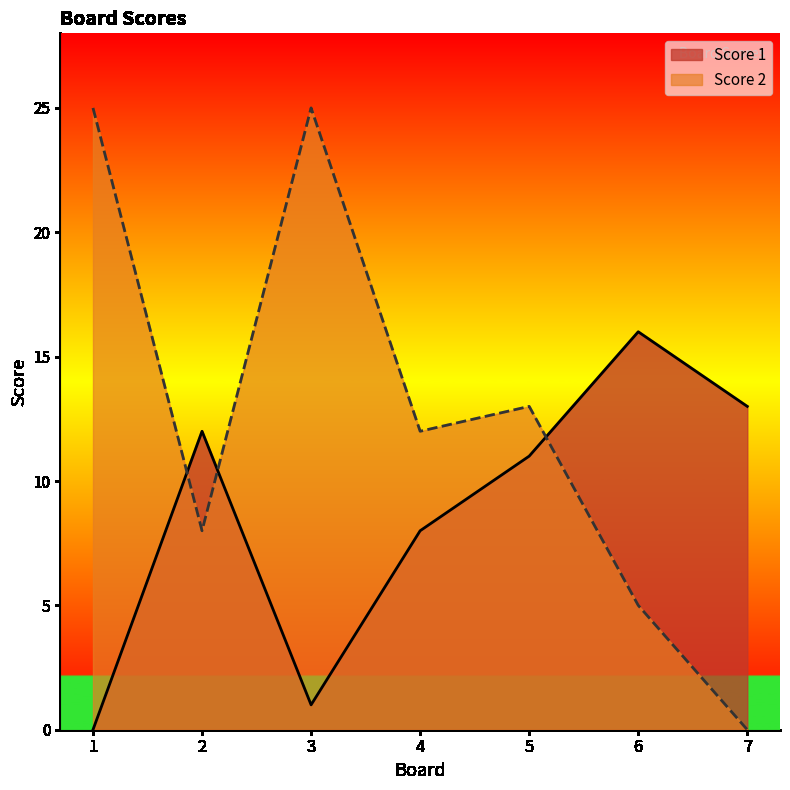

Rank the categories by Score 2 value from highest to lowest.

1, 3, 5, 4, 2, 6, 7